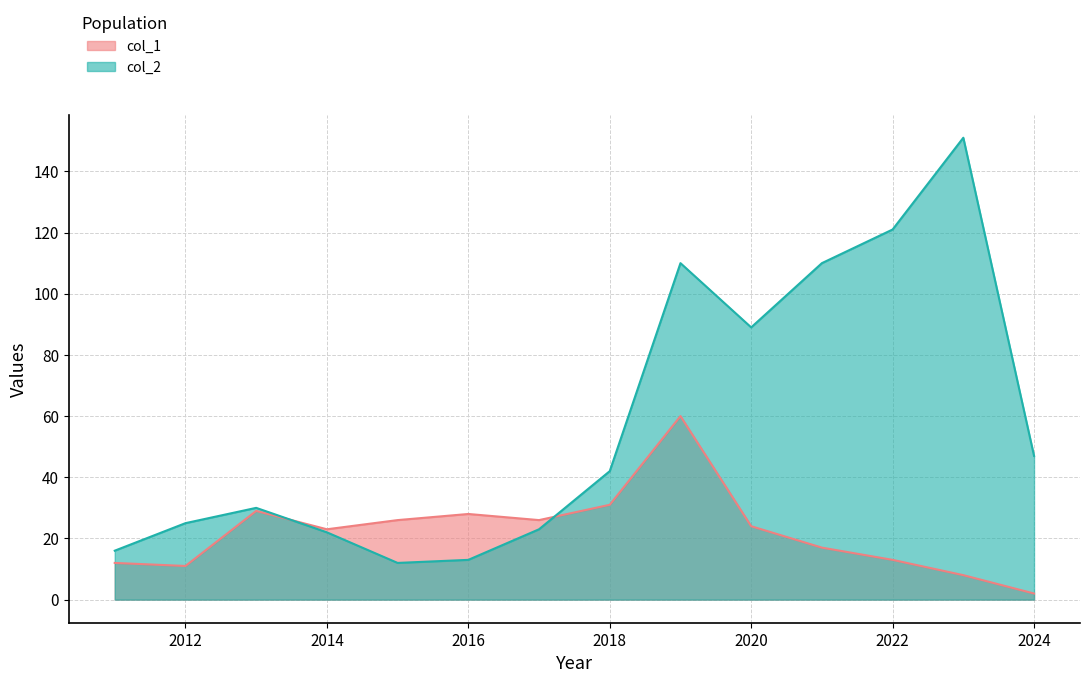

What is the highest value of the col_2 series?

151